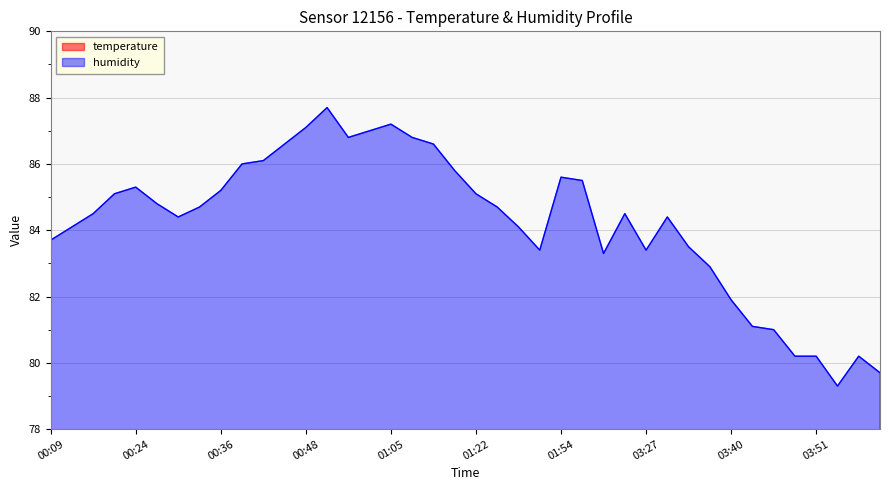

Rank the series by their maximum value, from lowest to highest.

temperature, humidity